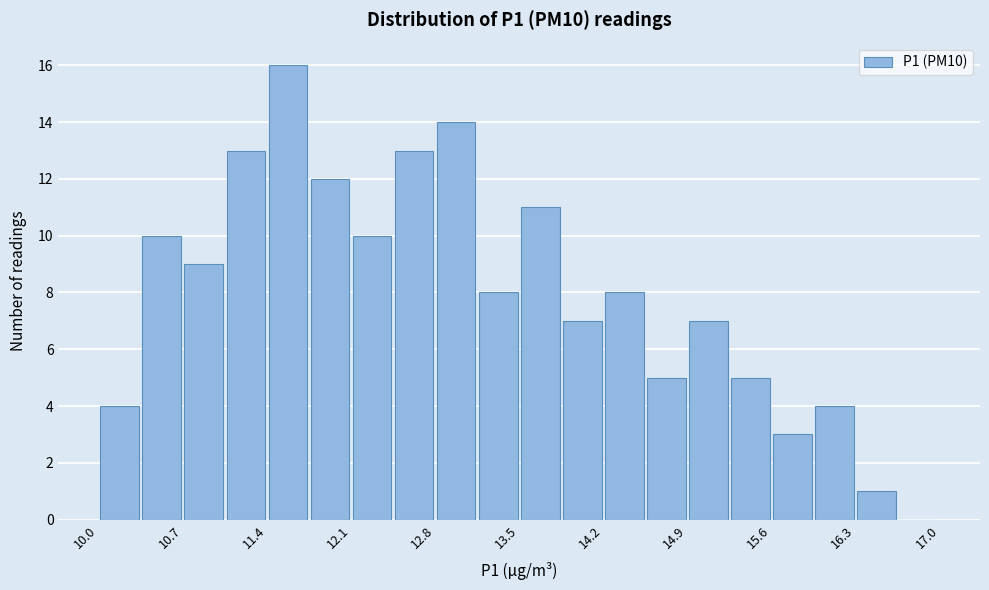

Read against the x-axis, roughly where is the centre of the tallest bar?

11.6